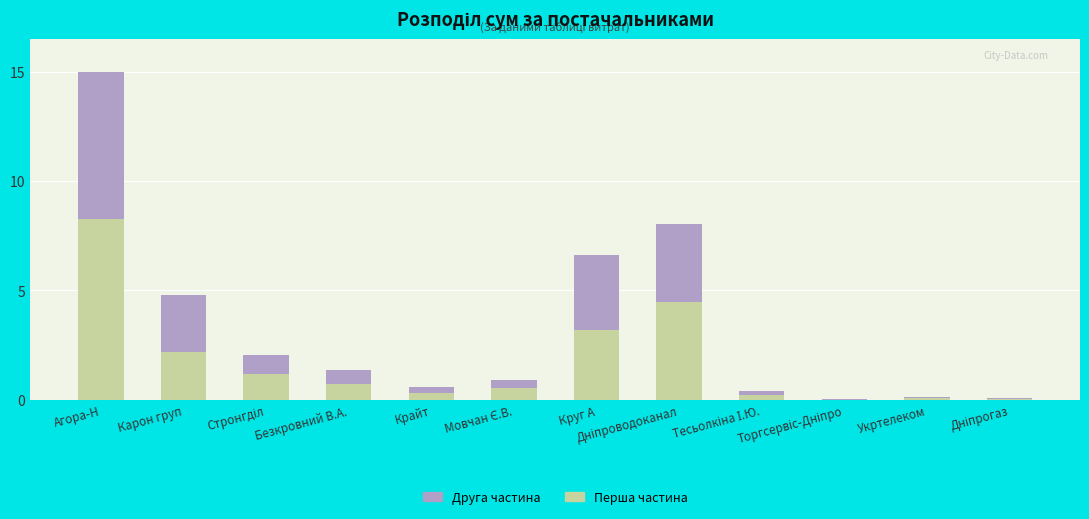

Is it true that Перша частина equals 1.9 at Круг А?

False